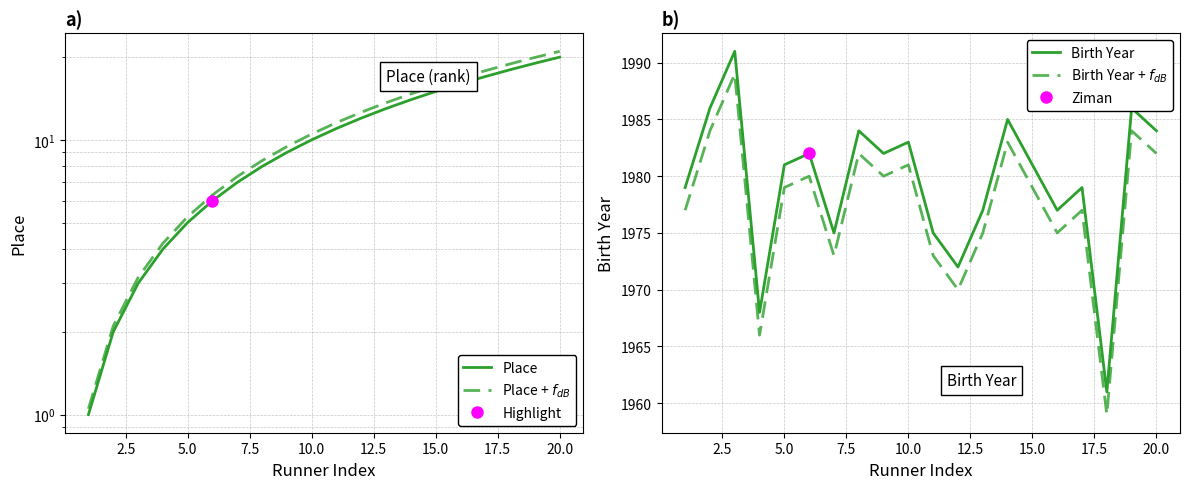

The Birth Year series shows 2671 at 15.0. True or false?

False